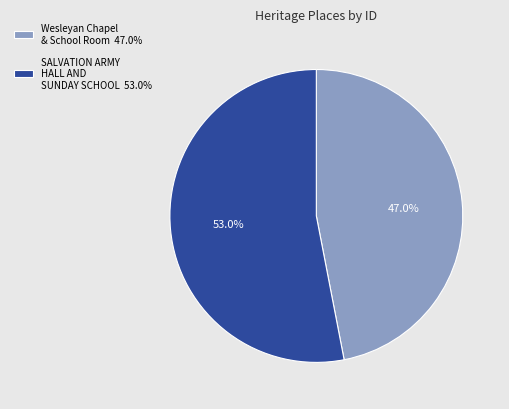

To the nearest percent, what is the average slice percentage?

50%